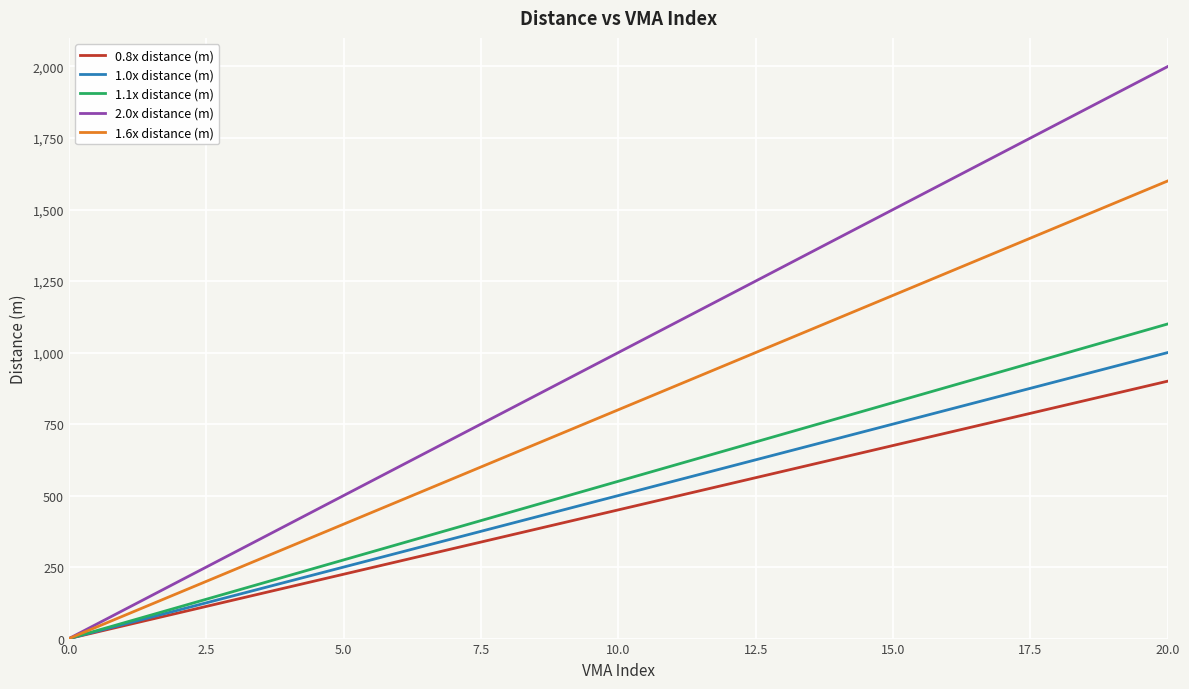

Which series has the widest spread of values?

2.0x distance (m)